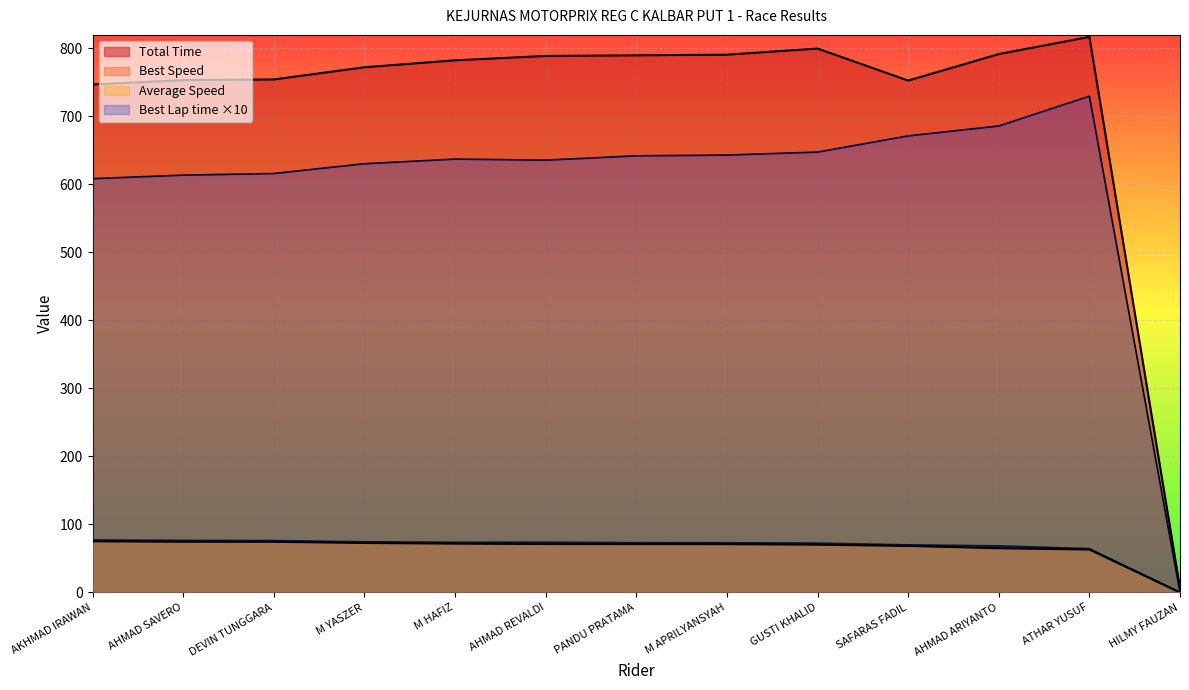

What is the value of the Total Time point at the 13th from the left?

6.5